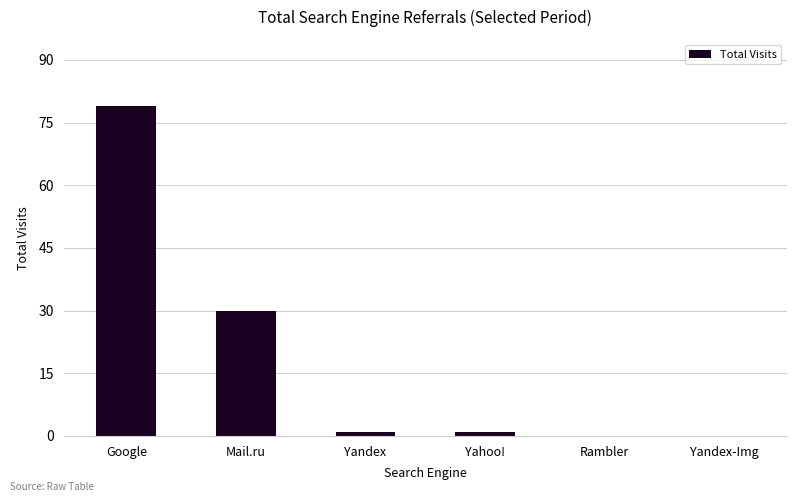

At which label is the value closest to 39?

Mail.ru